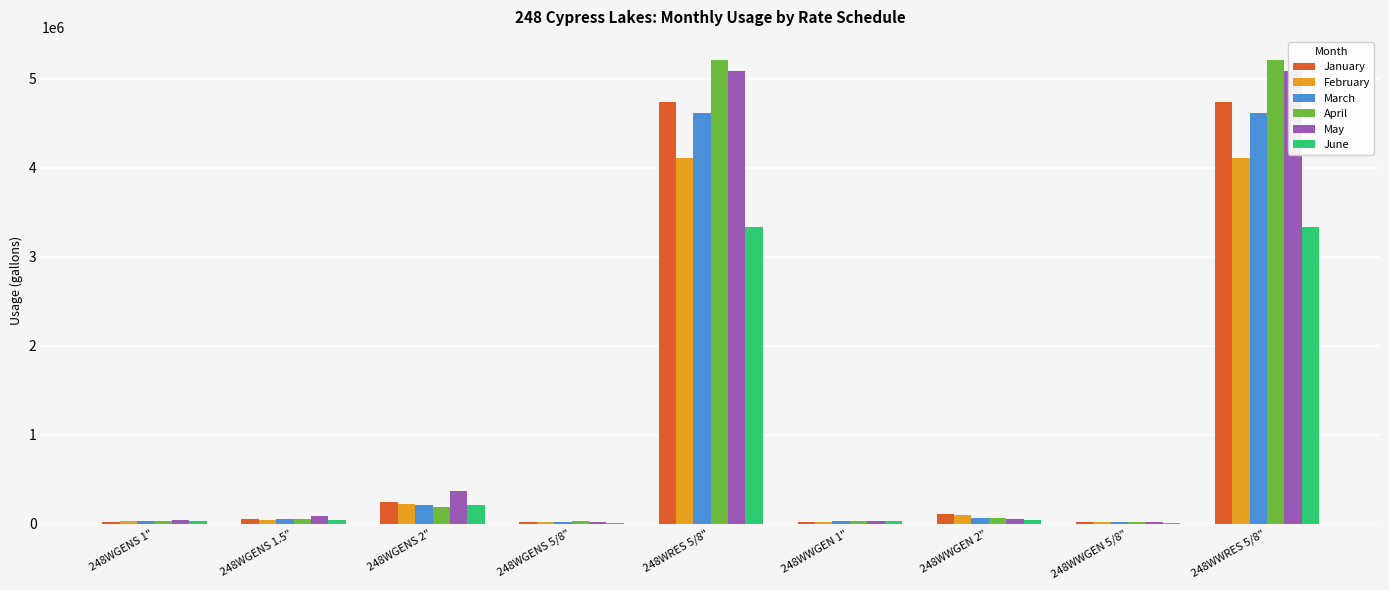

At 248WGENS 2", list the series in order from largest to smallest.

May, January, February, March, June, April